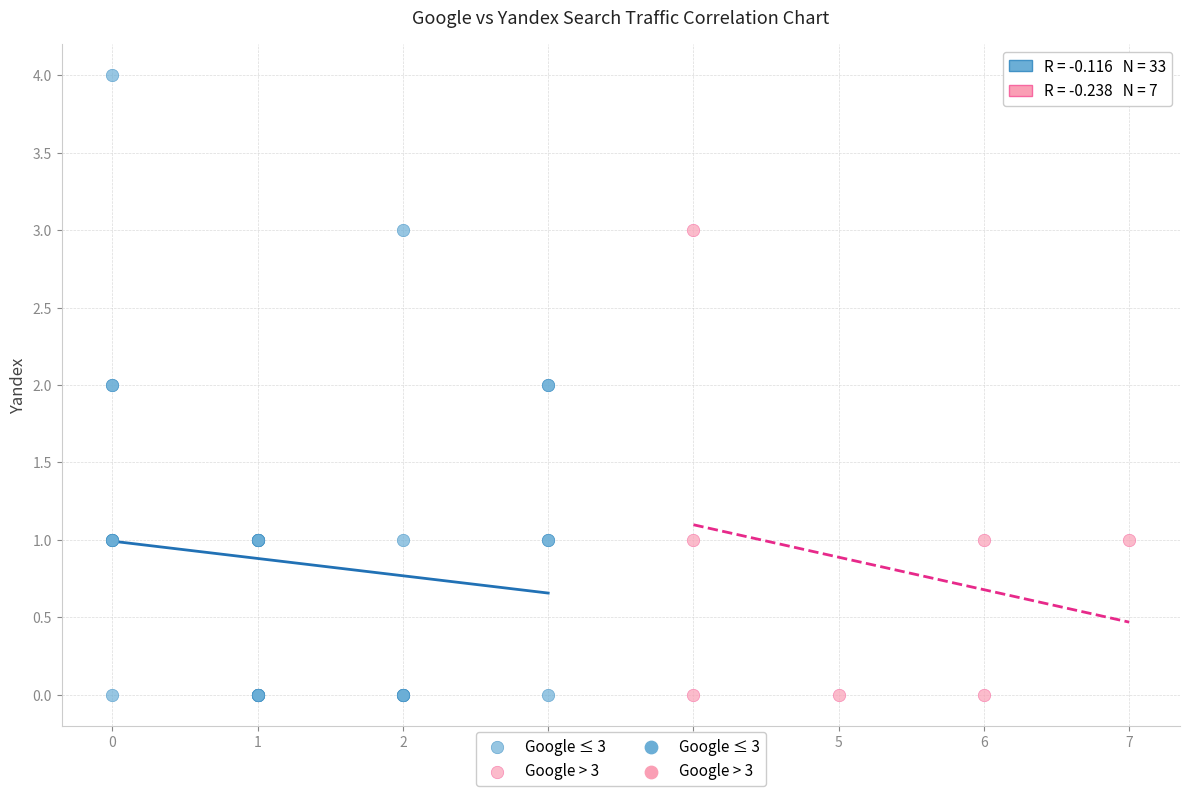

Which series has the widest spread of Y values?

Google ≤ 3